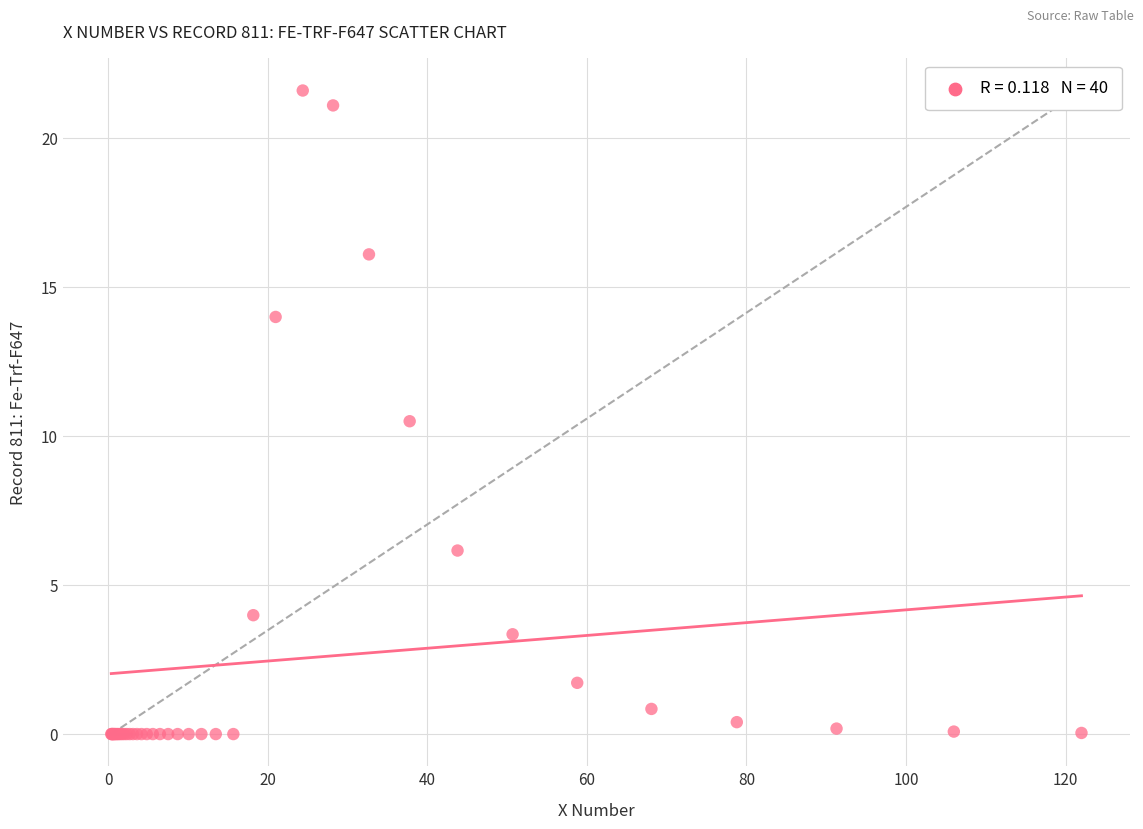

What Y value in the scatter plot is closest to 10?

10.5